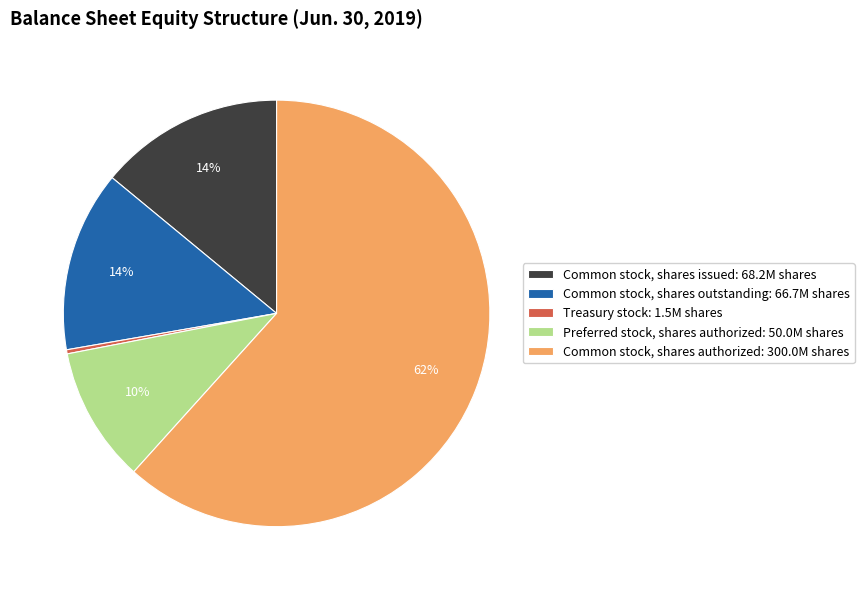

Approximately how many times larger is the value at Common stock, shares authorized: 300.0M shares compared to Common stock, shares issued: 68.2M shares?

4.4